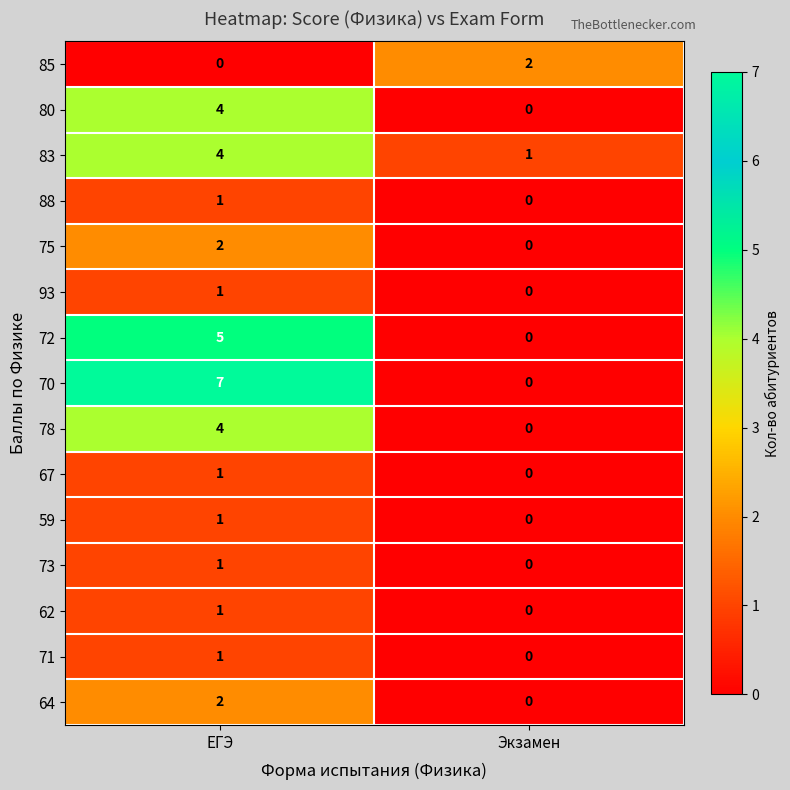

True or false: 85 has a value of 0 at Экзамен.

False